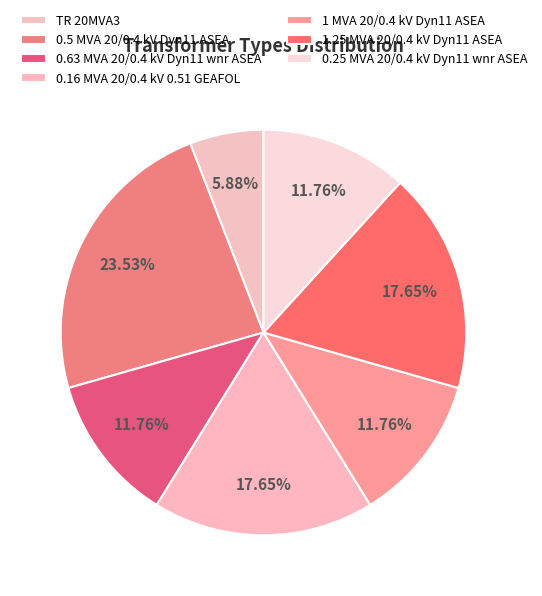

Which has a higher value, 1 MVA 20/0.4 kV Dyn11 ASEA or 0.16 MVA 20/0.4 kV 0.51 GEAFOL?

0.16 MVA 20/0.4 kV 0.51 GEAFOL